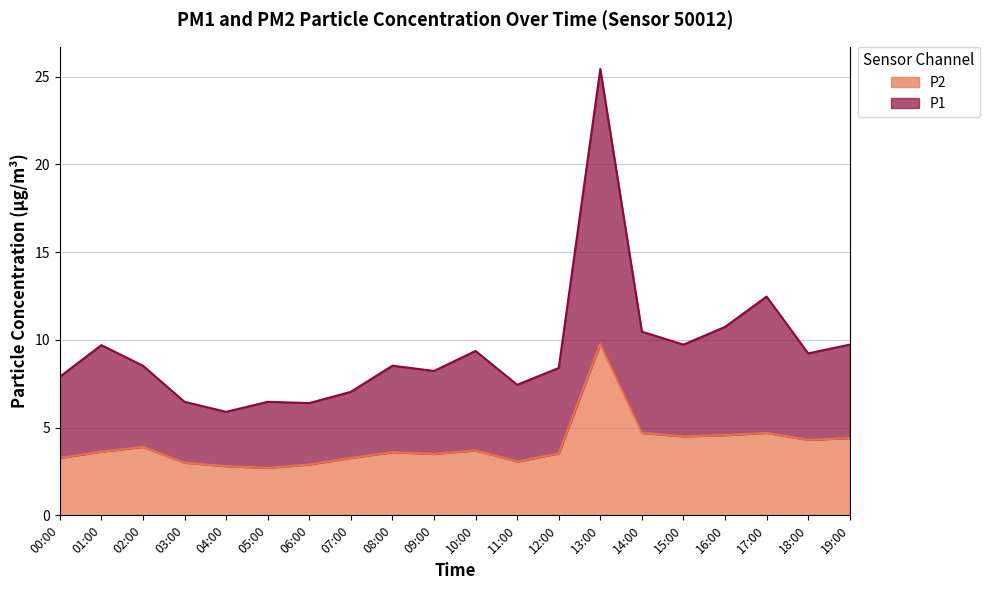

Reading left to right, list all the values displayed in this chart.

P1: 7.9	9.7	8.5	6.5	5.9	6.5	6.4	7.0	8.5	8.2	9.4	7.4	8.4	25.4	10.5	9.7	10.7	12.5	9.2	9.7
P2: 3.3	3.6	3.9	3.0	2.8	2.7	2.9	3.3	3.6	3.5	3.7	3.1	3.5	9.8	4.7	4.5	4.6	4.7	4.3	4.4